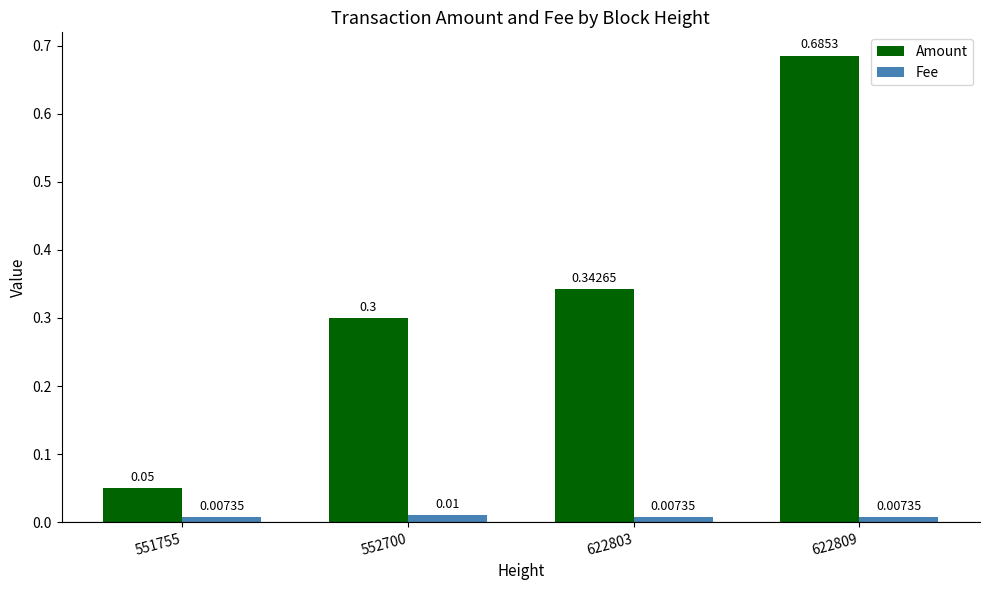

How many Fee values are between 0 and 1?

4